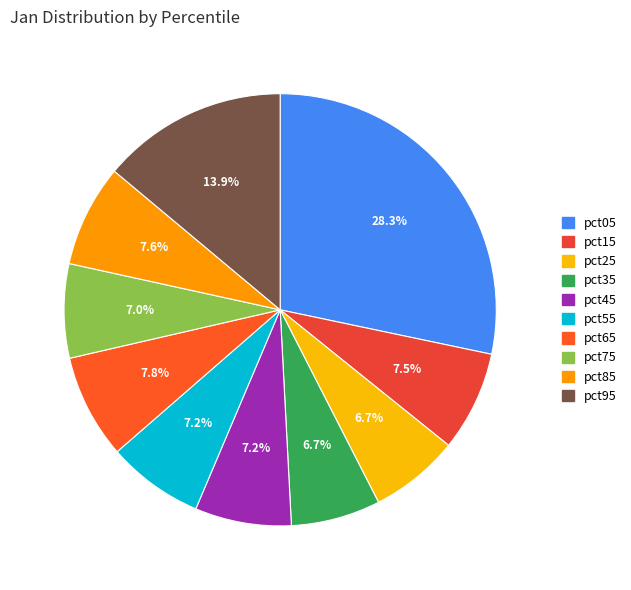

Is it true that pct35 is 1% of the pie?

False